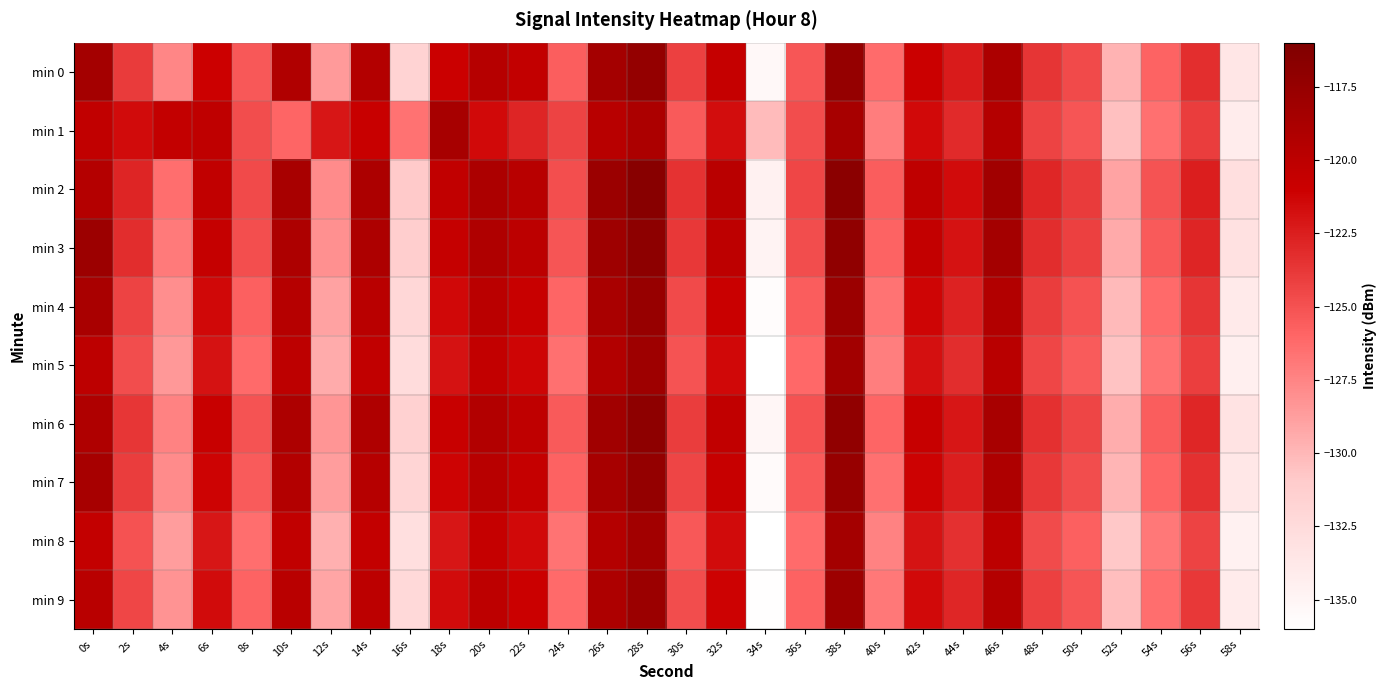

Reading left to right, extract all data points from this chart.

min 0: 0s=-118.5	2s=-124.0	4s=-127.6	6s=-121.0	8s=-125.3	10s=-119.2	12s=-128.5	14s=-119.4	16s=-131.7	18s=-121.0	20s=-119.6	22s=-120.5	24s=-125.7	26s=-118.5	28s=-117.3	30s=-124.2	32s=-120.6	34s=-135.3	36s=-125.2	38s=-117.5	40s=-126.3	42s=-120.9	44s=-122.4	46s=-118.9	48s=-123.6	50s=-124.6	52s=-129.8	54s=-125.9	56s=-123.3	58s=-133.5
min 1: 0s=-120.3	2s=-121.6	4s=-120.5	6s=-120.2	8s=-124.8	10s=-126.0	12s=-122.1	14s=-120.8	16s=-126.5	18s=-118.6	20s=-121.5	22s=-122.8	24s=-124.3	26s=-119.7	28s=-118.9	30s=-125.4	32s=-121.7	34s=-130.2	36s=-124.8	38s=-118.6	40s=-127.1	42s=-121.5	44s=-123.1	46s=-119.5	48s=-124.3	50s=-125.2	52s=-130.4	54s=-126.5	56s=-124.0	58s=-134.2
min 2: 0s=-119.5	2s=-122.8	4s=-126.4	6s=-120.3	8s=-124.6	10s=-118.7	12s=-127.8	14s=-118.9	16s=-130.9	18s=-120.3	20s=-118.9	22s=-119.7	24s=-124.9	26s=-117.8	28s=-116.6	30s=-123.5	32s=-119.8	34s=-134.6	36s=-124.5	38s=-116.8	40s=-125.6	42s=-120.2	44s=-121.6	46s=-118.2	48s=-122.9	50s=-123.9	52s=-129.0	54s=-125.1	56s=-122.5	58s=-132.8
min 3: 0s=-117.9	2s=-123.2	4s=-127.0	6s=-120.6	8s=-124.9	10s=-119.0	12s=-128.1	14s=-119.0	16s=-131.2	18s=-120.6	20s=-119.2	22s=-120.0	24s=-125.2	26s=-118.1	28s=-116.9	30s=-123.8	32s=-120.1	34s=-134.9	36s=-124.8	38s=-117.1	40s=-125.9	42s=-120.5	44s=-121.9	46s=-118.5	48s=-123.2	50s=-124.2	52s=-129.3	54s=-125.4	56s=-122.8	58s=-133.1
min 4: 0s=-118.8	2s=-124.3	4s=-128.0	6s=-121.4	8s=-125.7	10s=-119.6	12s=-128.9	14s=-119.8	16s=-132.1	18s=-121.4	20s=-119.9	22s=-120.8	24s=-126.0	26s=-118.8	28s=-117.6	30s=-124.6	32s=-120.9	34s=-135.7	36s=-125.6	38s=-117.8	40s=-126.7	42s=-121.3	44s=-122.7	46s=-119.3	48s=-124.0	50s=-125.0	52s=-130.1	54s=-126.2	56s=-123.6	58s=-133.9
min 5: 0s=-120.1	2s=-124.8	4s=-128.5	6s=-121.9	8s=-126.2	10s=-120.1	12s=-129.4	14s=-120.3	16s=-132.6	18s=-121.9	20s=-120.4	22s=-121.3	24s=-126.5	26s=-119.3	28s=-118.1	30s=-125.1	32s=-121.4	34s=-136.2	36s=-126.1	38s=-118.3	40s=-127.2	42s=-121.8	44s=-123.2	46s=-119.8	48s=-124.5	50s=-125.5	52s=-130.6	54s=-126.7	56s=-124.1	58s=-134.4
min 6: 0s=-119.2	2s=-123.7	4s=-127.4	6s=-120.8	8s=-125.1	10s=-119.0	12s=-128.3	14s=-119.2	16s=-131.5	18s=-120.8	20s=-119.3	22s=-120.2	24s=-125.4	26s=-118.2	28s=-117.0	30s=-124.0	32s=-120.3	34s=-135.1	36s=-125.0	38s=-117.2	40s=-126.0	42s=-120.7	44s=-122.1	46s=-118.7	48s=-123.4	50s=-124.4	52s=-129.5	54s=-125.6	56s=-122.9	58s=-133.2
min 7: 0s=-118.6	2s=-124.0	4s=-127.8	6s=-121.2	8s=-125.5	10s=-119.4	12s=-128.7	14s=-119.6	16s=-131.9	18s=-121.2	20s=-119.7	22s=-120.6	24s=-125.8	26s=-118.6	28s=-117.4	30s=-124.4	32s=-120.7	34s=-135.5	36s=-125.4	38s=-117.6	40s=-126.5	42s=-121.1	44s=-122.5	46s=-119.1	48s=-123.8	50s=-124.8	52s=-129.9	54s=-126.0	56s=-123.4	58s=-133.7
min 8: 0s=-120.5	2s=-125.0	4s=-128.7	6s=-122.1	8s=-126.4	10s=-120.3	12s=-129.6	14s=-120.5	16s=-132.8	18s=-122.1	20s=-120.6	22s=-121.5	24s=-126.7	26s=-119.5	28s=-118.3	30s=-125.3	32s=-121.6	34s=-136.4	36s=-126.3	38s=-118.5	40s=-127.4	42s=-122.0	44s=-123.4	46s=-120.0	48s=-124.7	50s=-125.7	52s=-130.8	54s=-126.9	56s=-124.3	58s=-134.6
min 9: 0s=-119.8	2s=-124.5	4s=-128.2	6s=-121.6	8s=-125.9	10s=-119.8	12s=-129.1	14s=-120.0	16s=-132.3	18s=-121.6	20s=-120.1	22s=-121.0	24s=-126.2	26s=-119.0	28s=-117.8	30s=-124.8	32s=-121.1	34s=-135.9	36s=-125.8	38s=-118.0	40s=-126.9	42s=-121.5	44s=-122.9	46s=-119.5	48s=-124.2	50s=-125.2	52s=-130.3	54s=-126.4	56s=-123.8	58s=-134.1